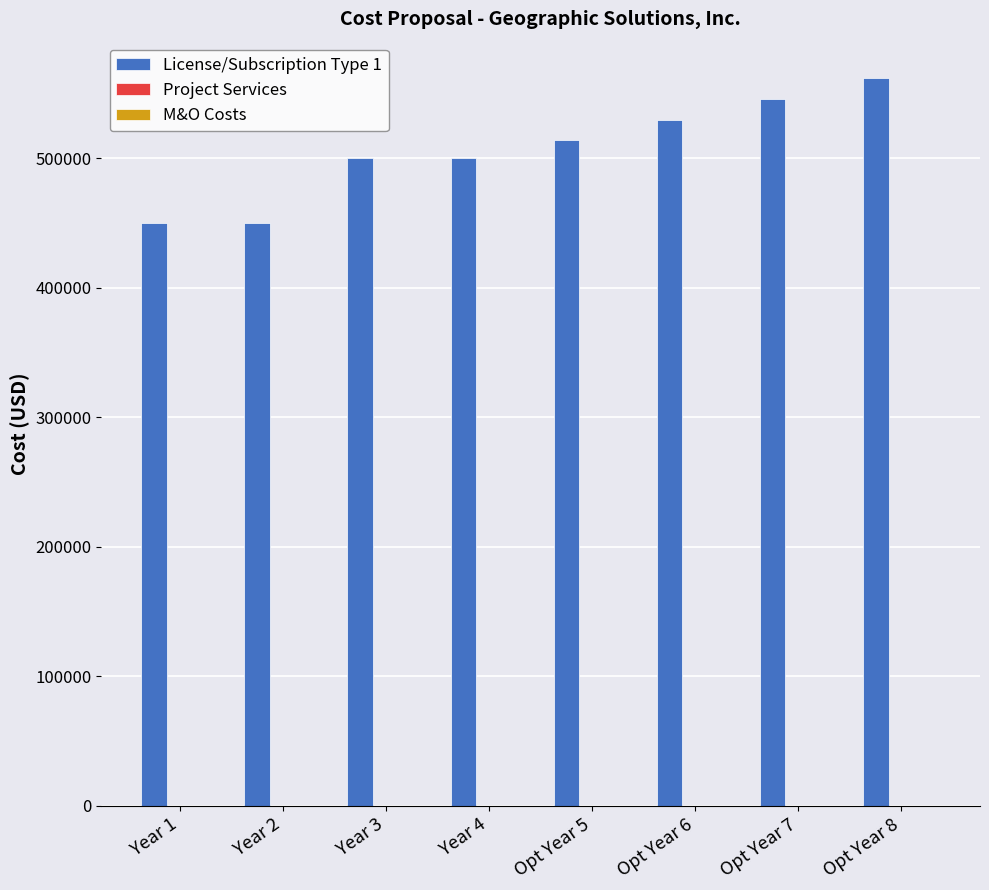

The value at Opt Year 7 is 815618. True or false?

False